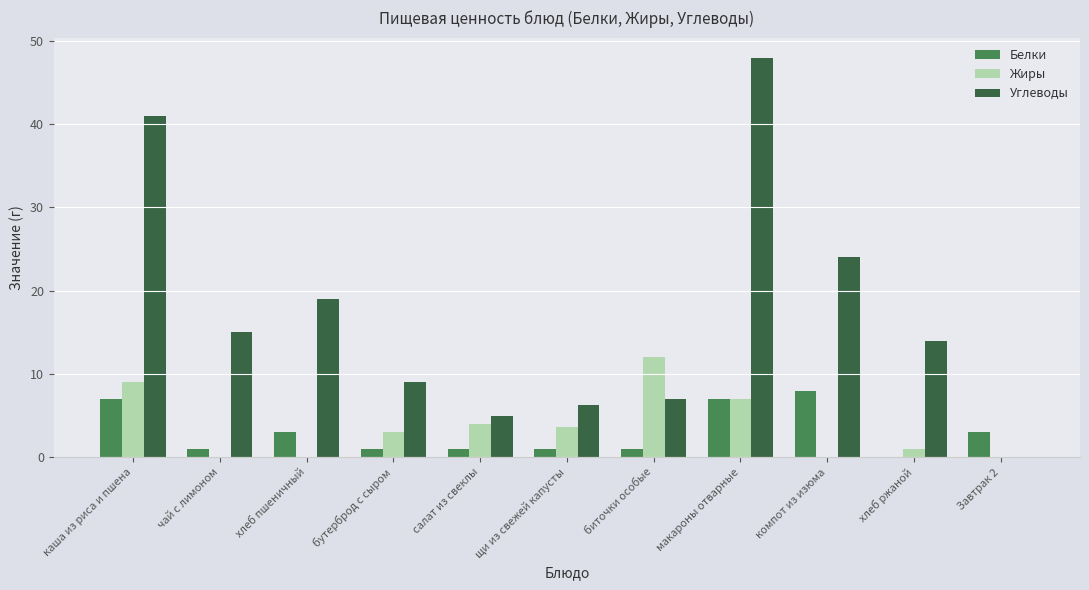

Which series has the largest total across all categories?

Углеводы